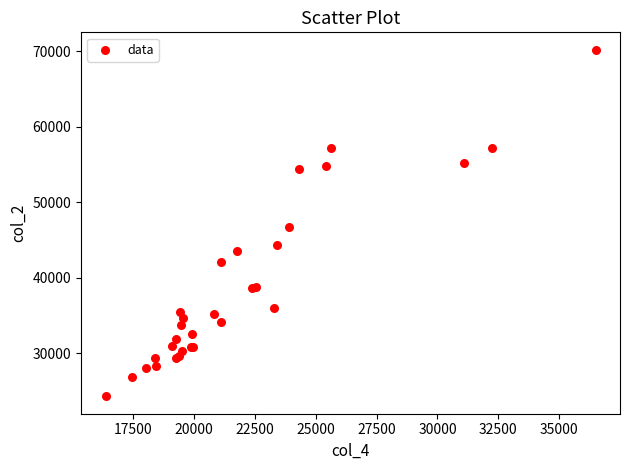

What Y value in the scatter plot is closest to 47234?

46687